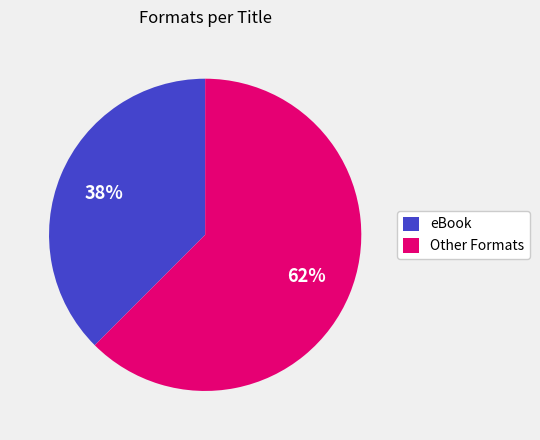

Is there a majority slice in this chart?

Yes